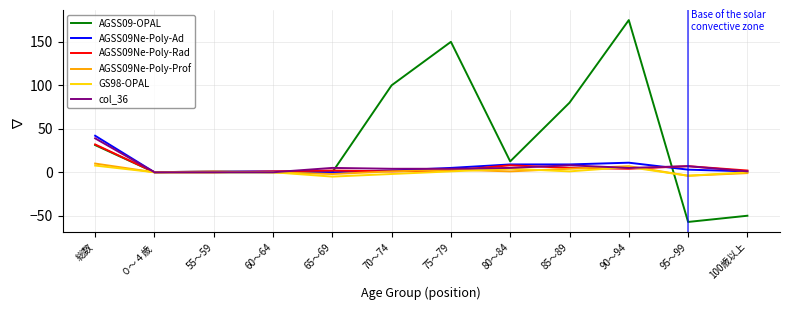

In AGSS09Ne-Poly-Prof, how many points are higher than both neighbors (excluding endpoints)?

3